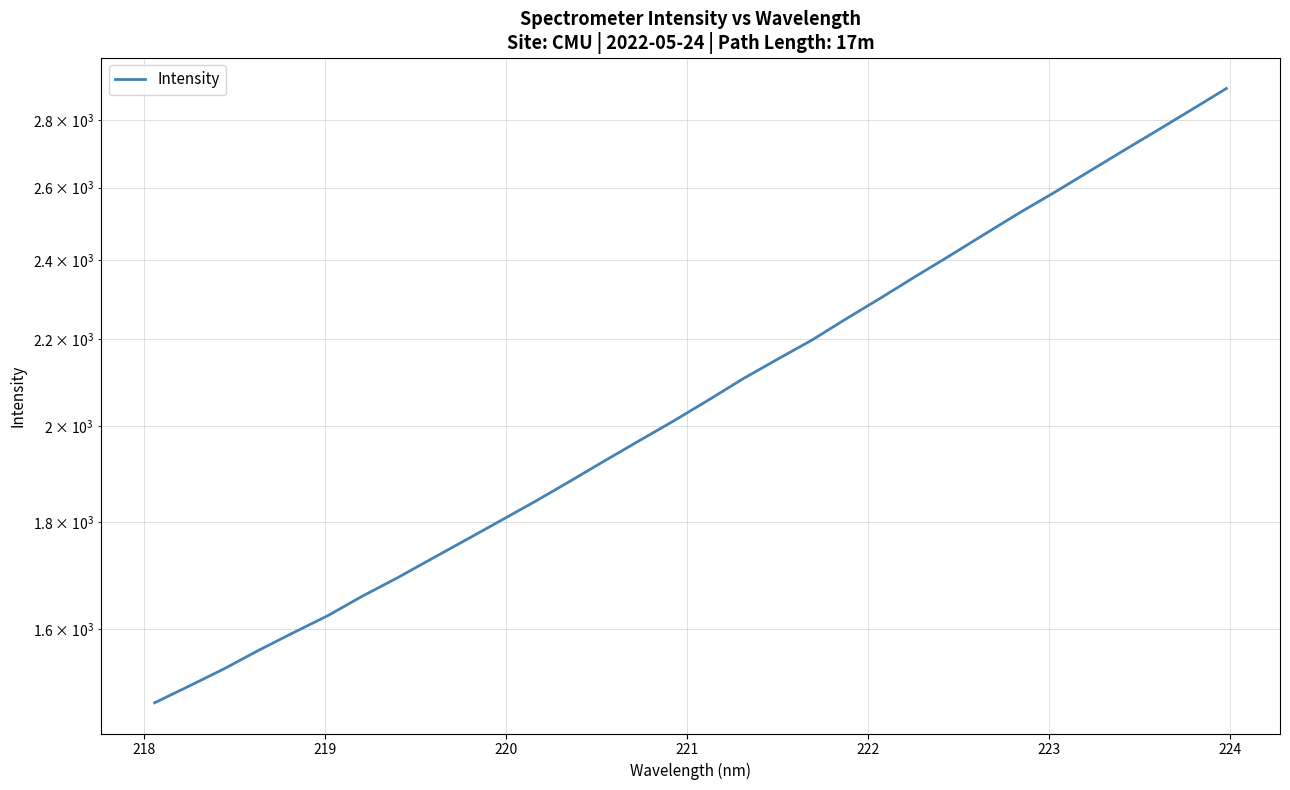

What is the maximum value shown in the chart?

2899.5